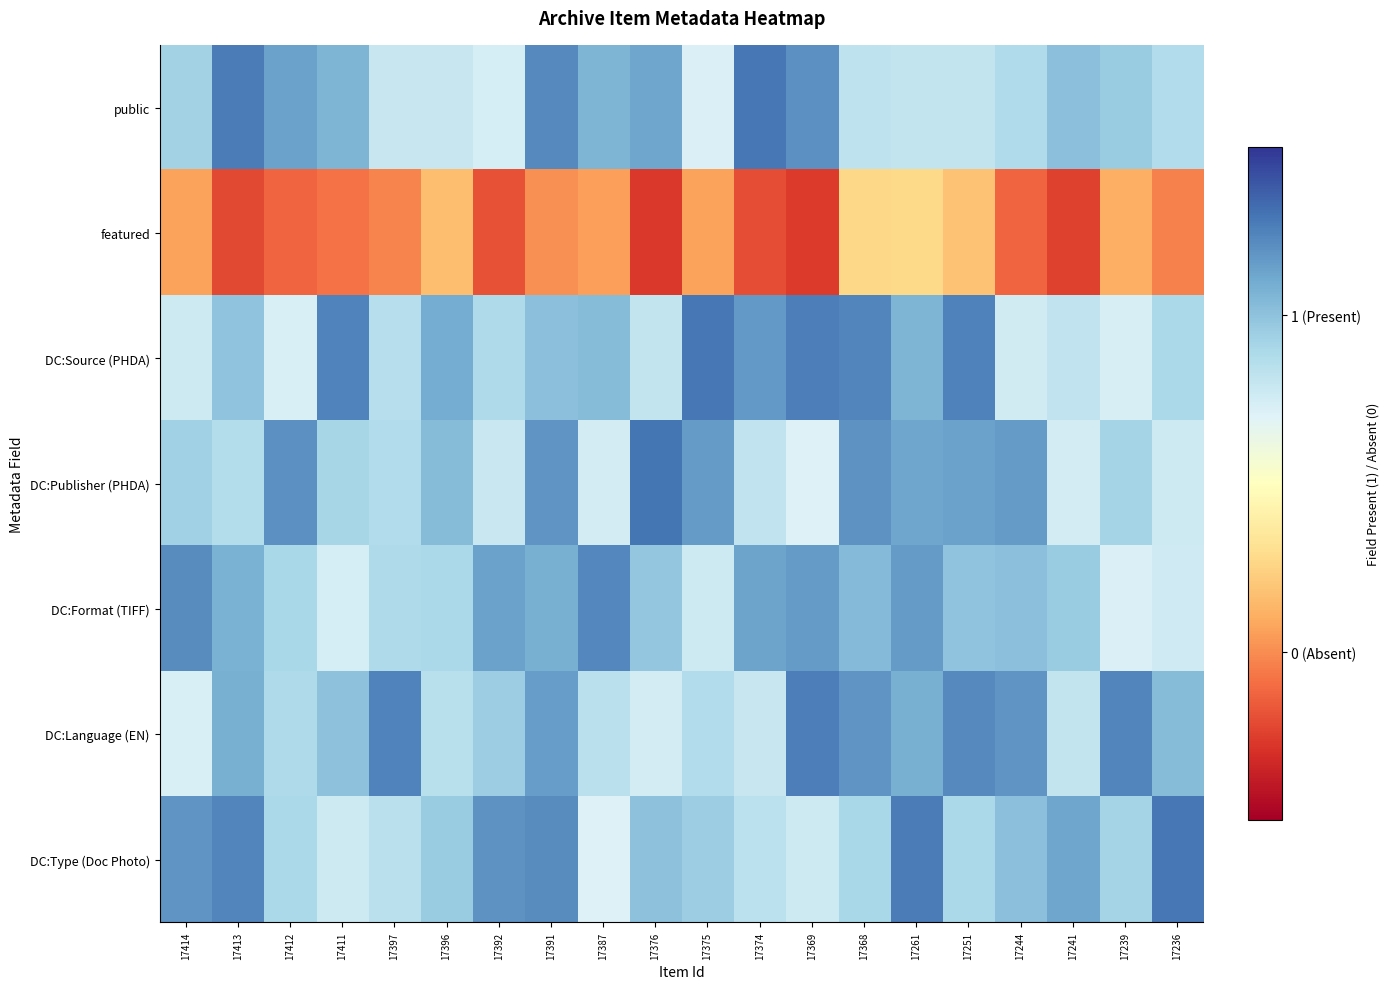

At which category is the sum across all series the highest?

17391